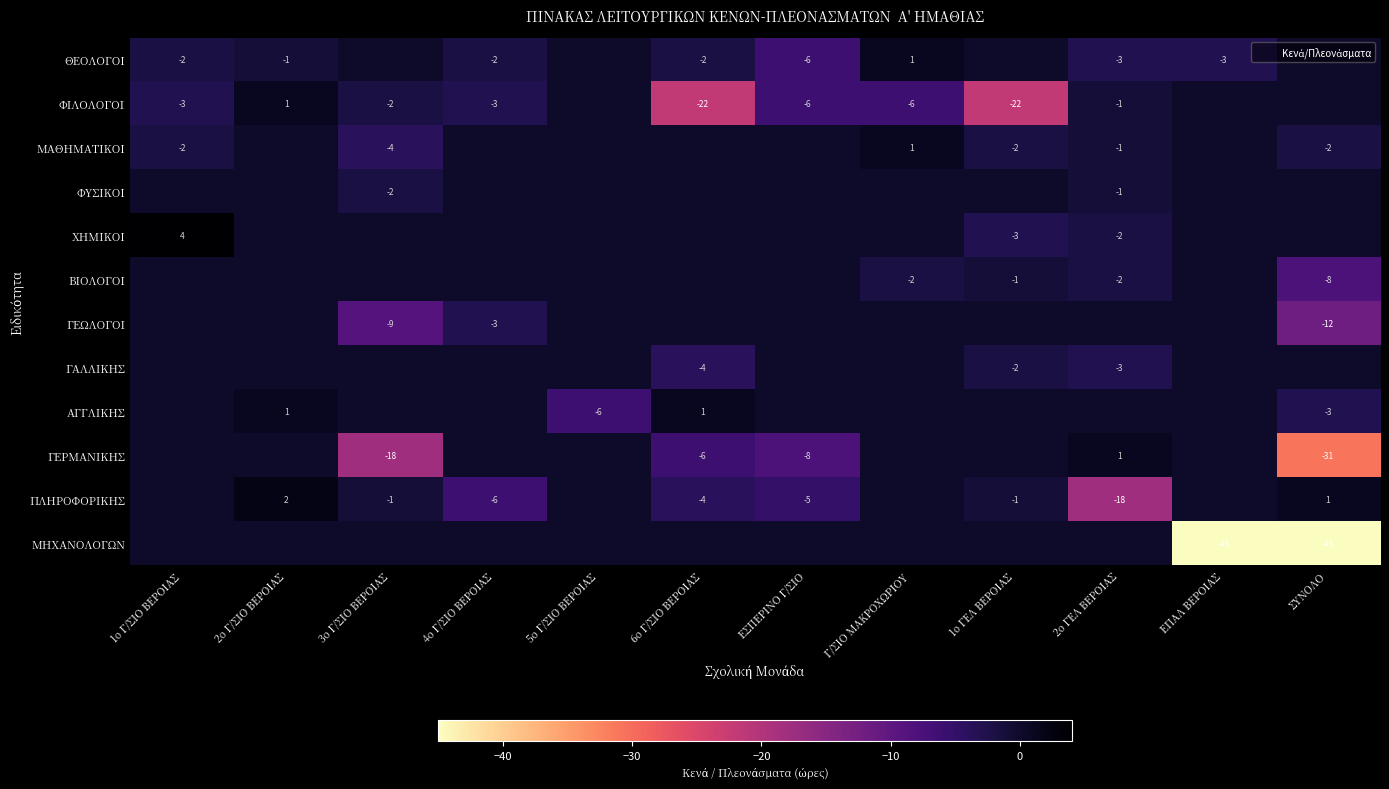

Which series changed the most between 5ο Γ/ΣΙΟ ΒΕΡΟΙΑΣ and 1ο ΓΕΛ ΒΕΡΟΙΑΣ?

ΦΙΛΟΛΟΓΟΙ